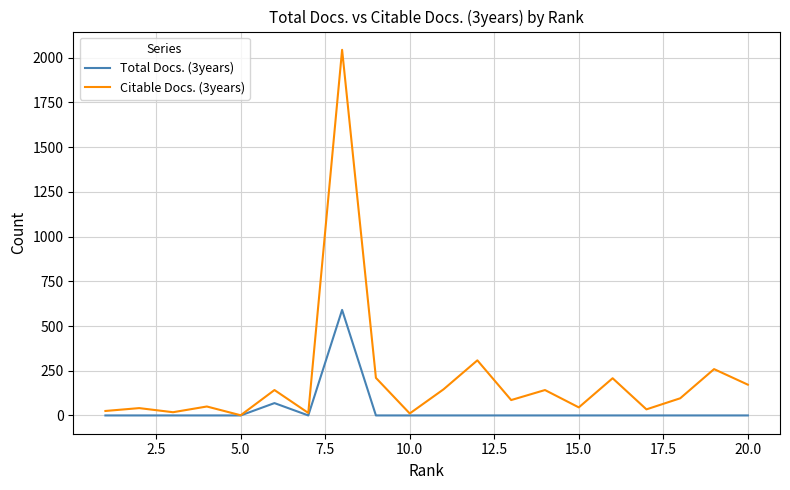

Which series has the widest spread of values?

Citable Docs. (3years)